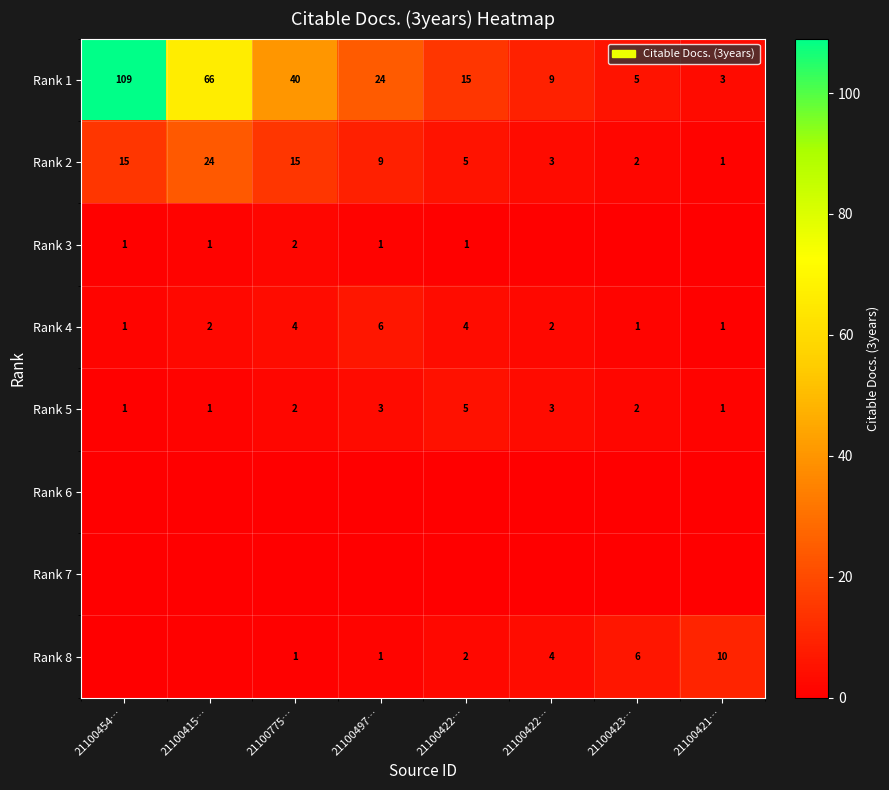

Which series has the largest range (max minus min)?

Rank 1